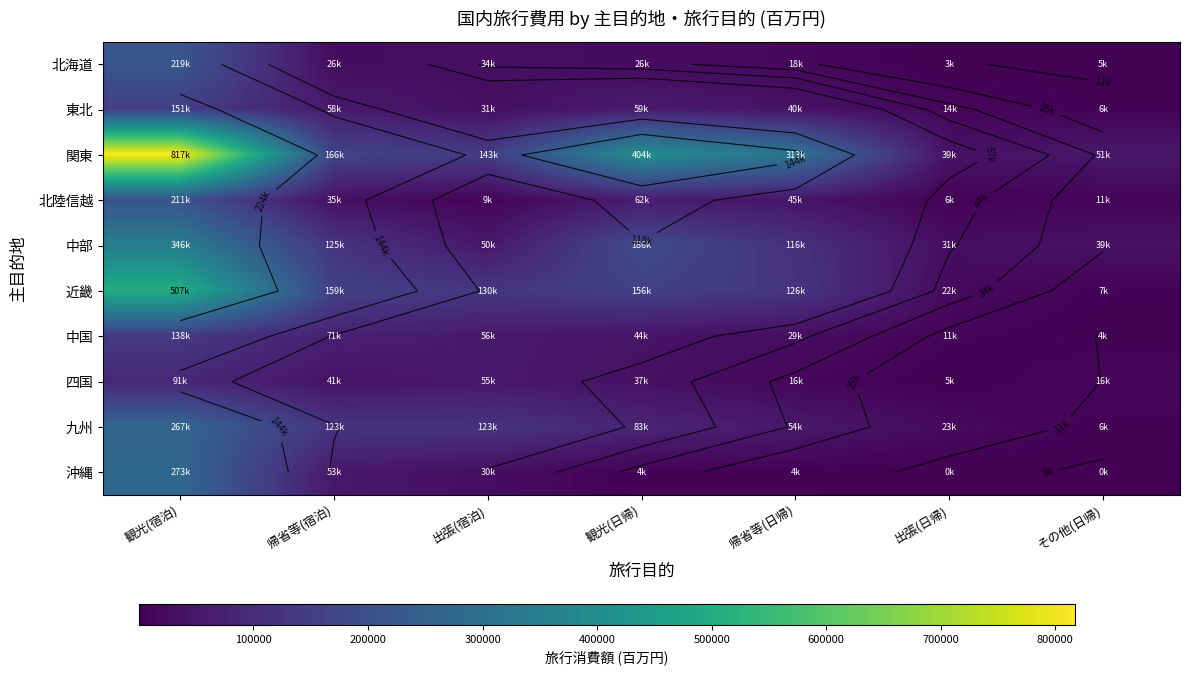

Which has a higher value, その他(日帰) or 出張(日帰)?

その他(日帰)